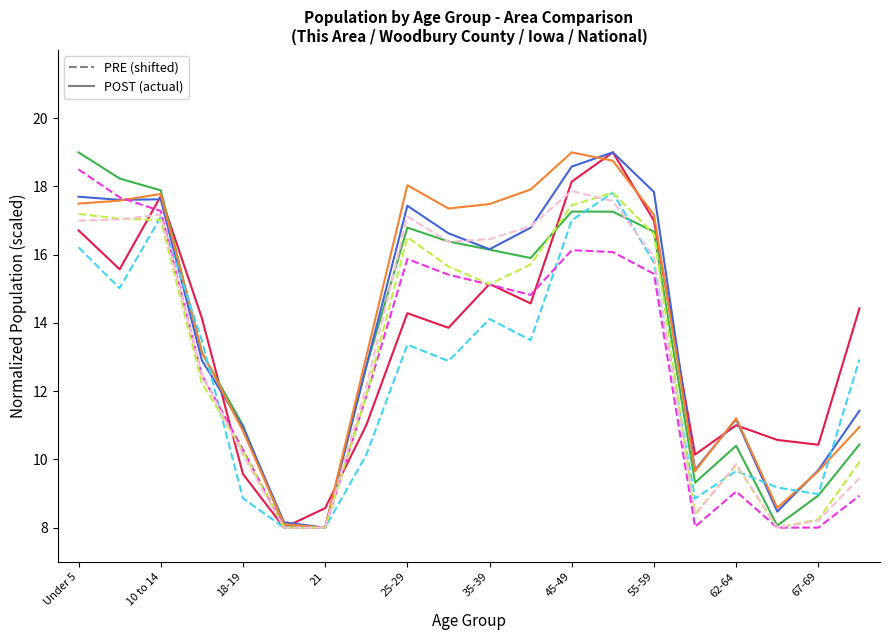

What is the minimum value shown in the chart?

8.0